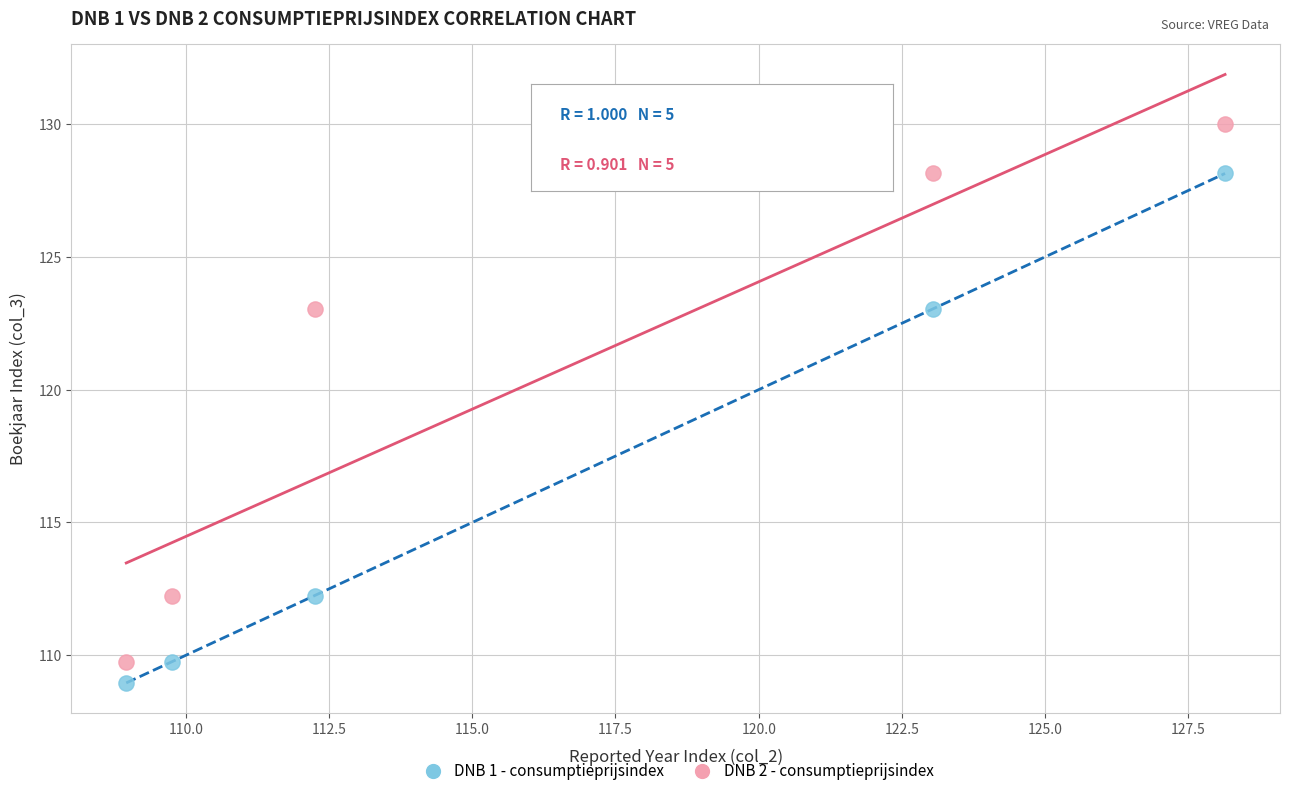

Across all data points, what is the average Y value?

118.5